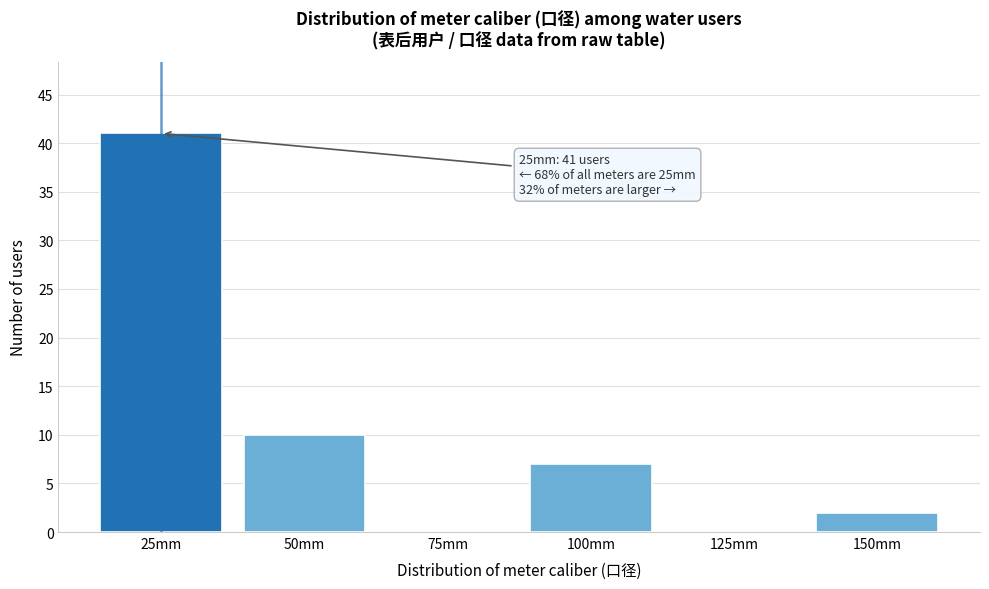

Reading left to right, transcribe all the data shown in this chart.

25mm=41	50mm=10	75mm=0	100mm=7	125mm=0	150mm=2